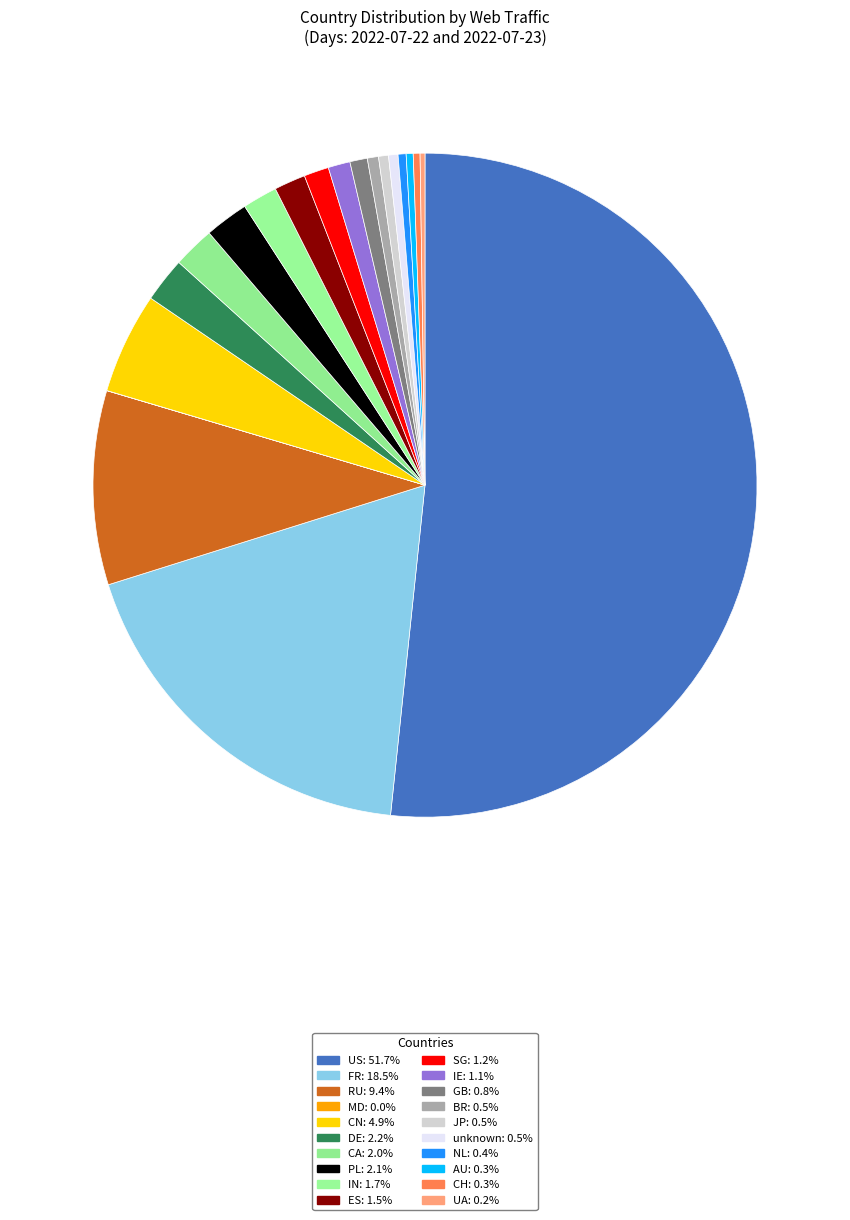

Is it true that GB is 11% of the pie?

False